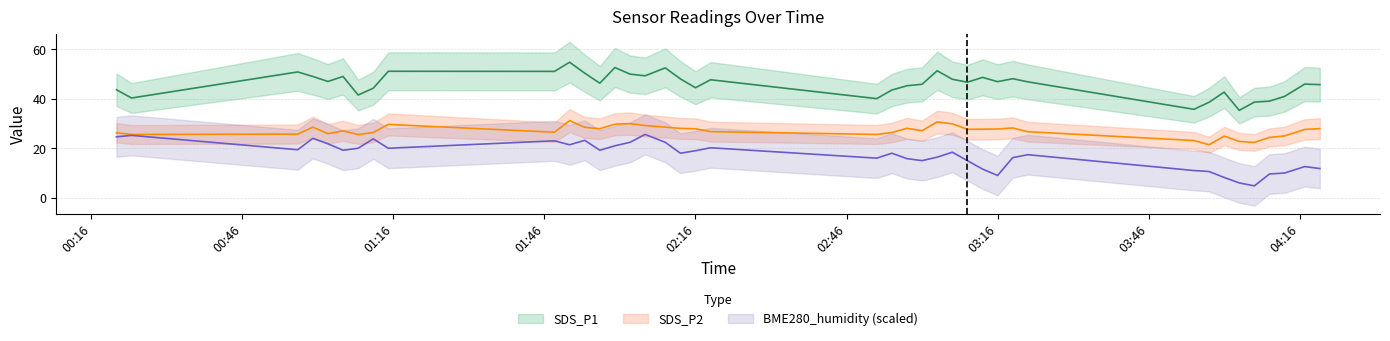

Rank the series by their average value, from highest to lowest.

SDS_P1, SDS_P2, BME280_humidity